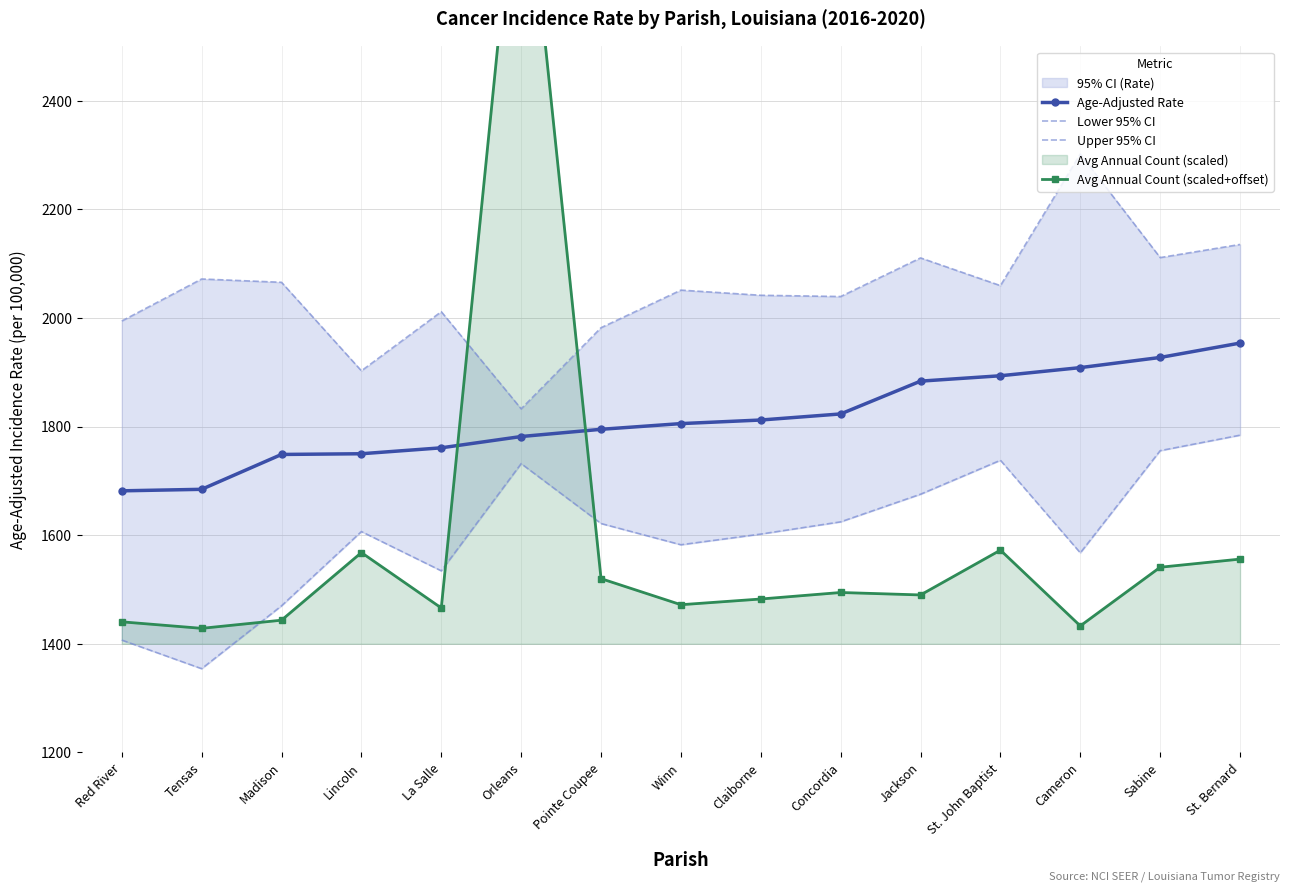

Between Red River and Jackson, which is larger?

Jackson